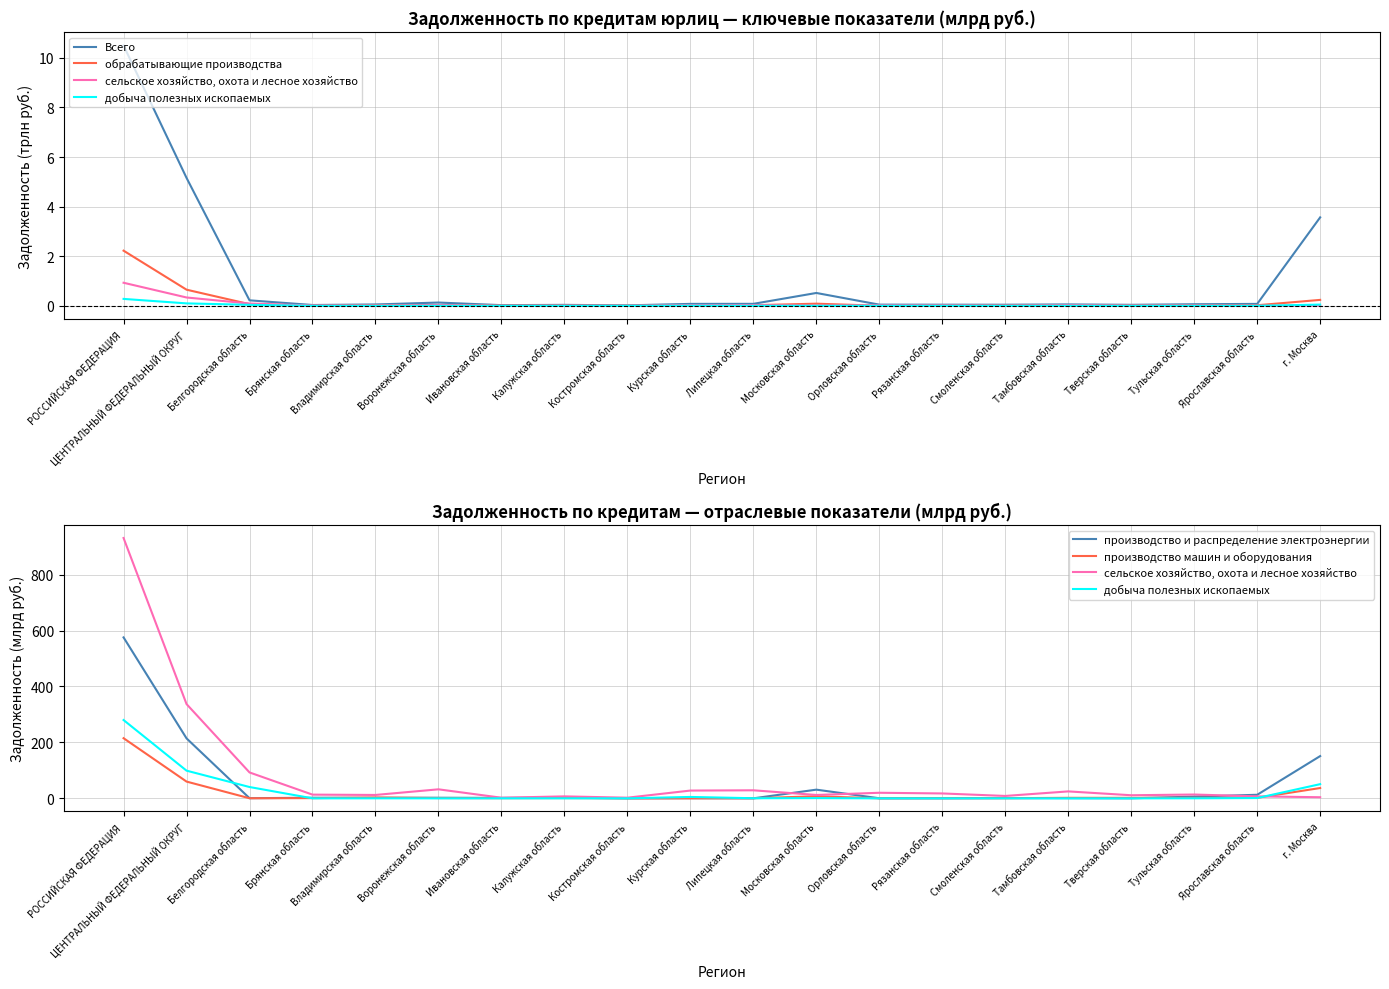

What is the difference between the highest and lowest values at Курская область?

27.8